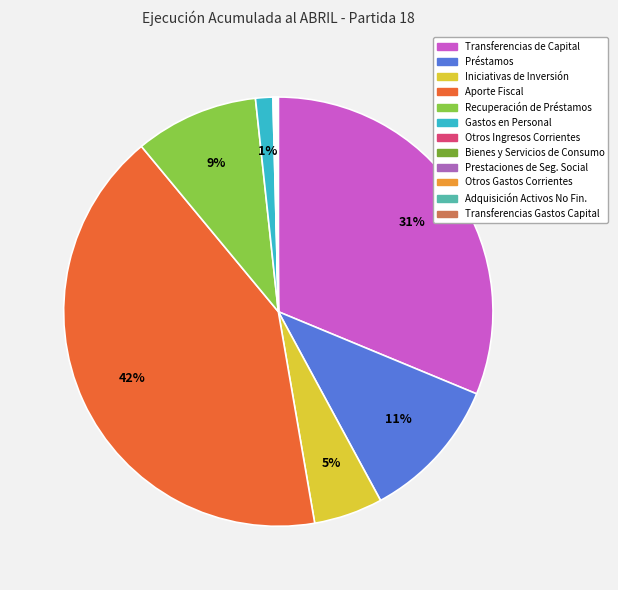

To the nearest percent, what is the average slice percentage?

8%